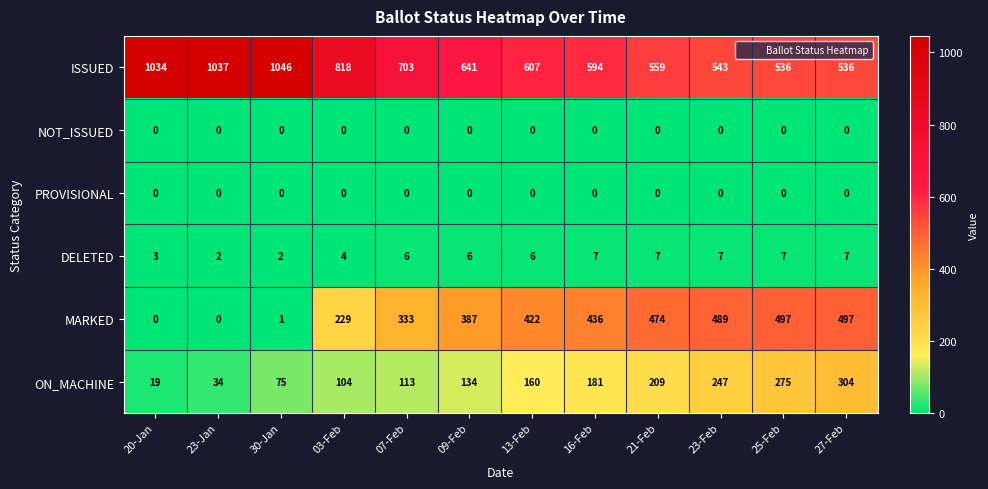

Is it true that DELETED equals 4 at 13-Feb?

False